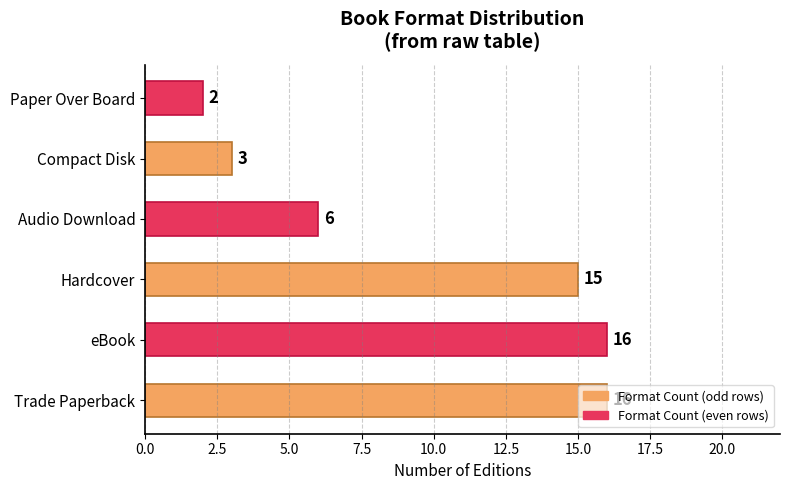

Read the value at eBook.

16